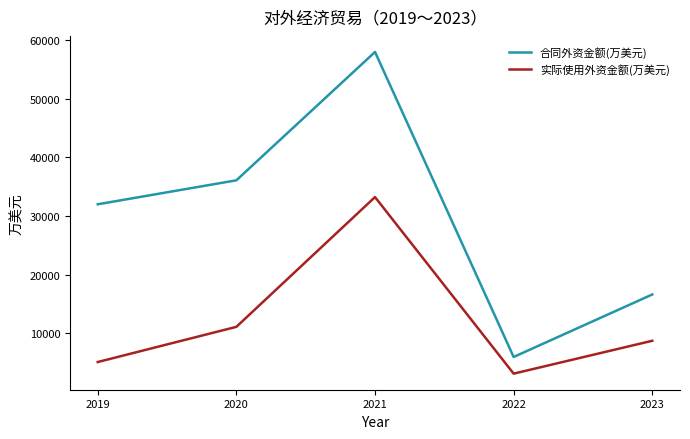

What value does the 合同外资金额(万美元) series have at 2019, to the nearest 10?

31980